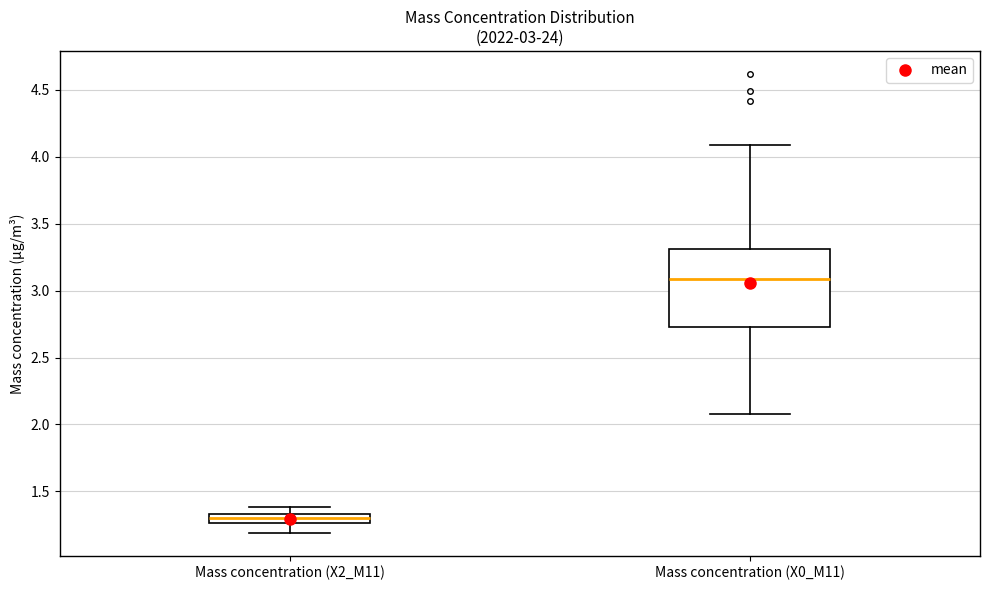

Which box has the lowest median line?

Mass concentration (X2_M11)